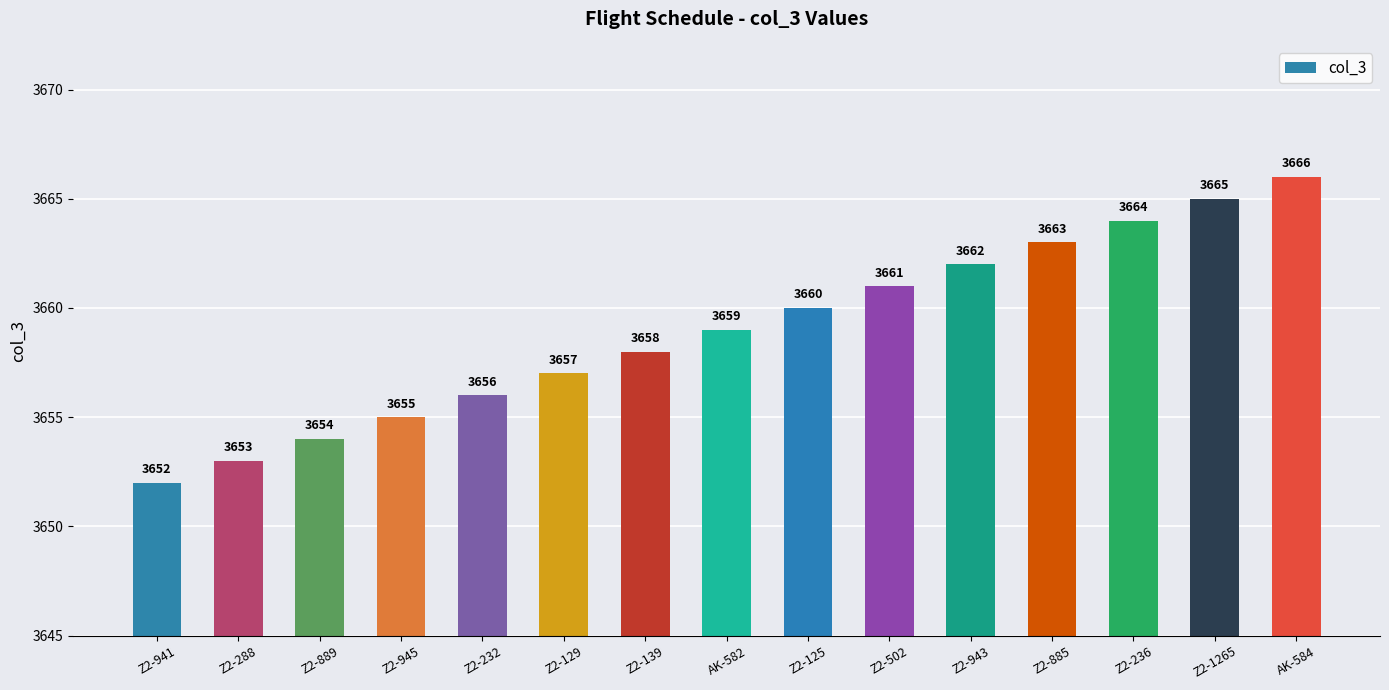

What is the label of the 4th bar from the left?

Z2-945